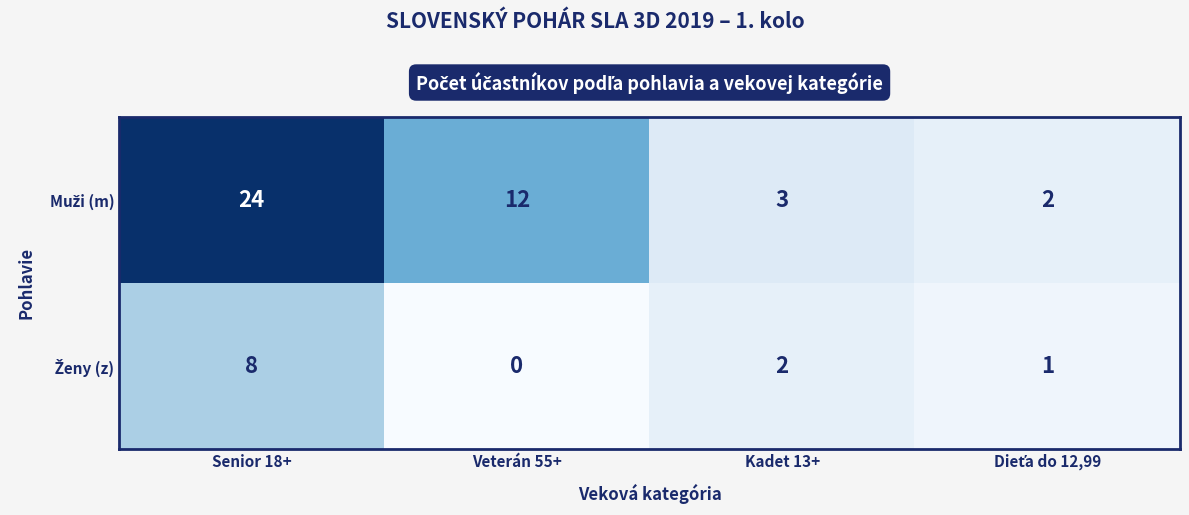

What is the total value across all series at Kadet 13+?

5